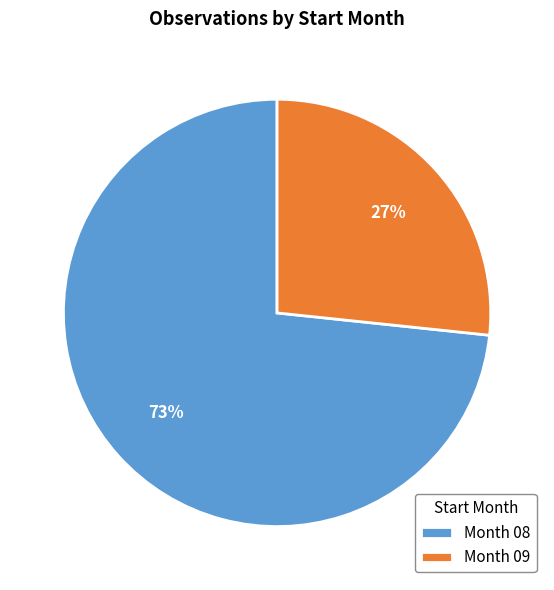

True or false: Month 08 accounts for 73% of the total.

True